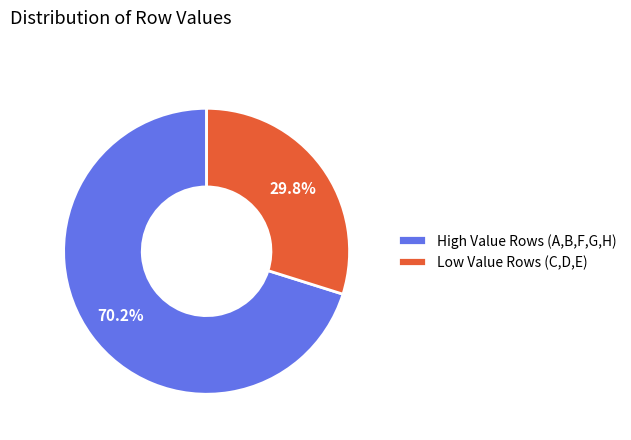

Rank the categories by value from highest to lowest.

High Value Rows (A,B,F,G,H), Low Value Rows (C,D,E)